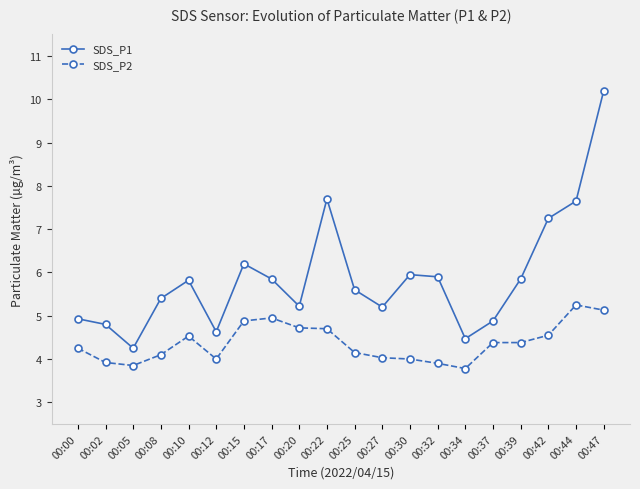

Which label corresponds to the largest value in the chart?

00:47